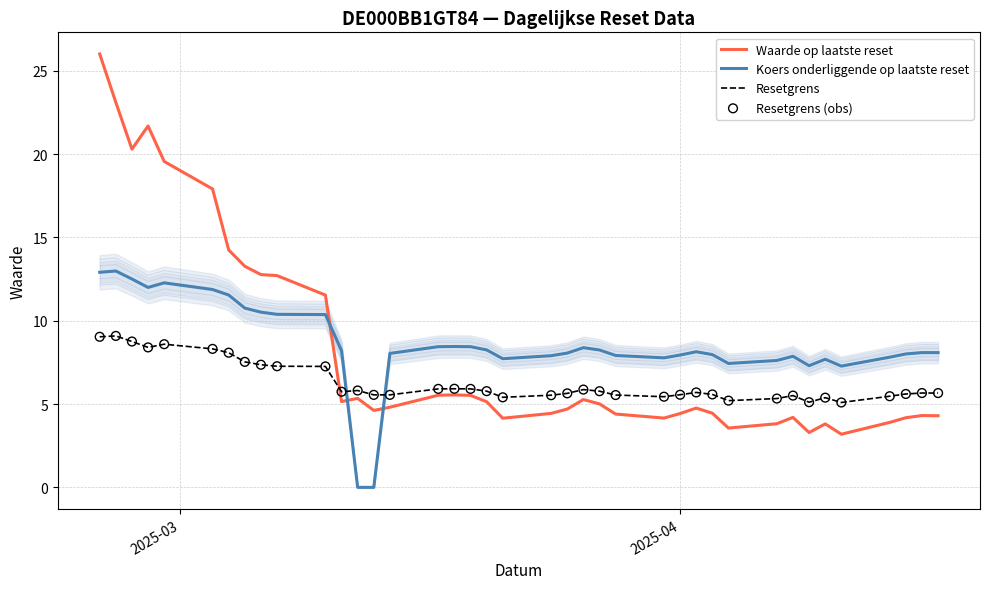

What is the maximum value for Koers onderliggende op laatste reset?

13.0